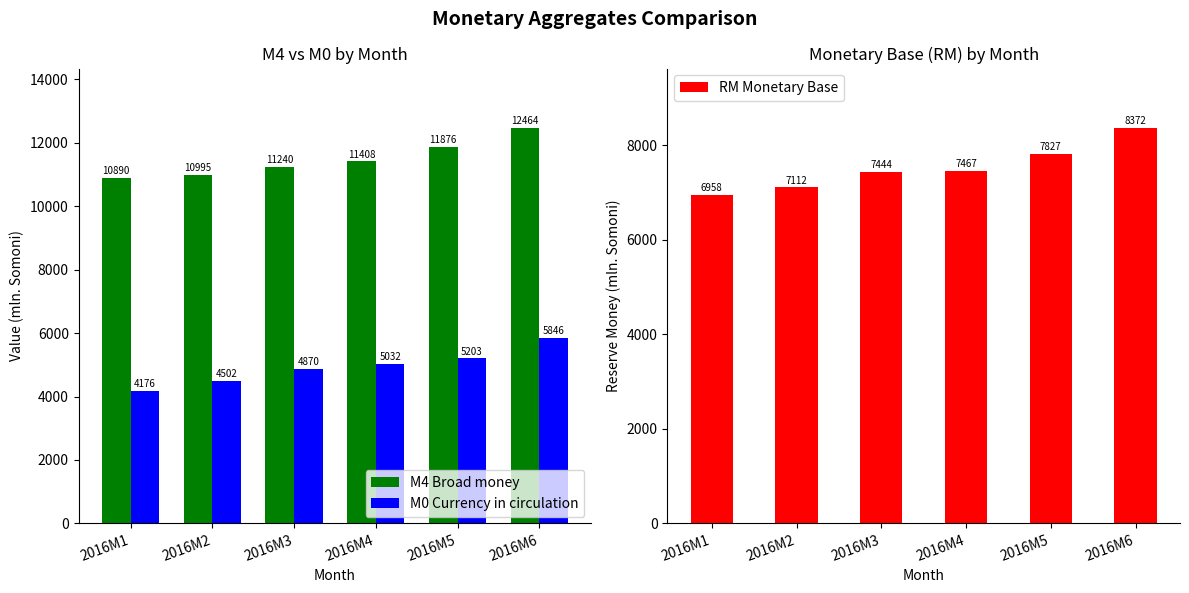

Rank the categories by M4 Broad money value from lowest to highest.

2016M1, 2016M2, 2016M3, 2016M4, 2016M5, 2016M6